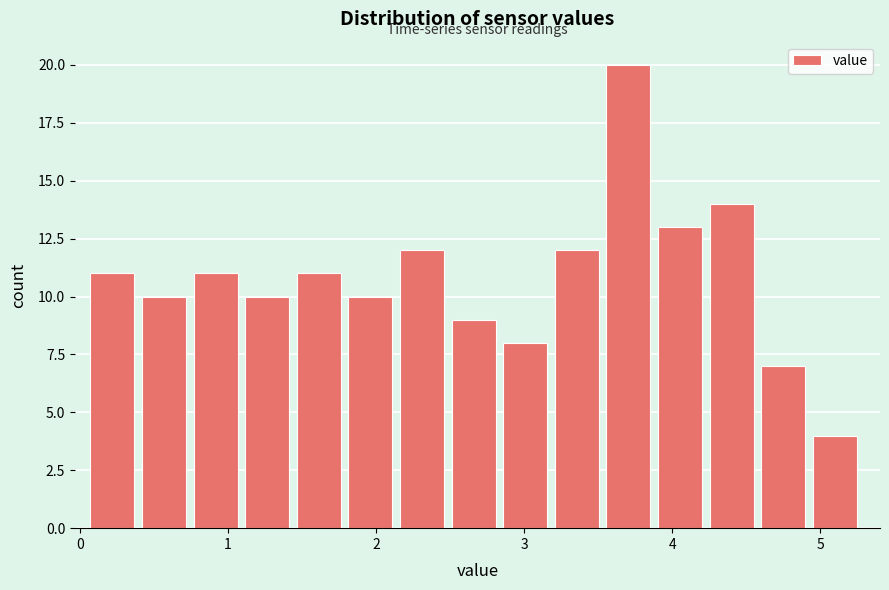

Around what value on the x-axis is the tallest bar? Give the approximate position of its centre, as read against the axis.

3.7